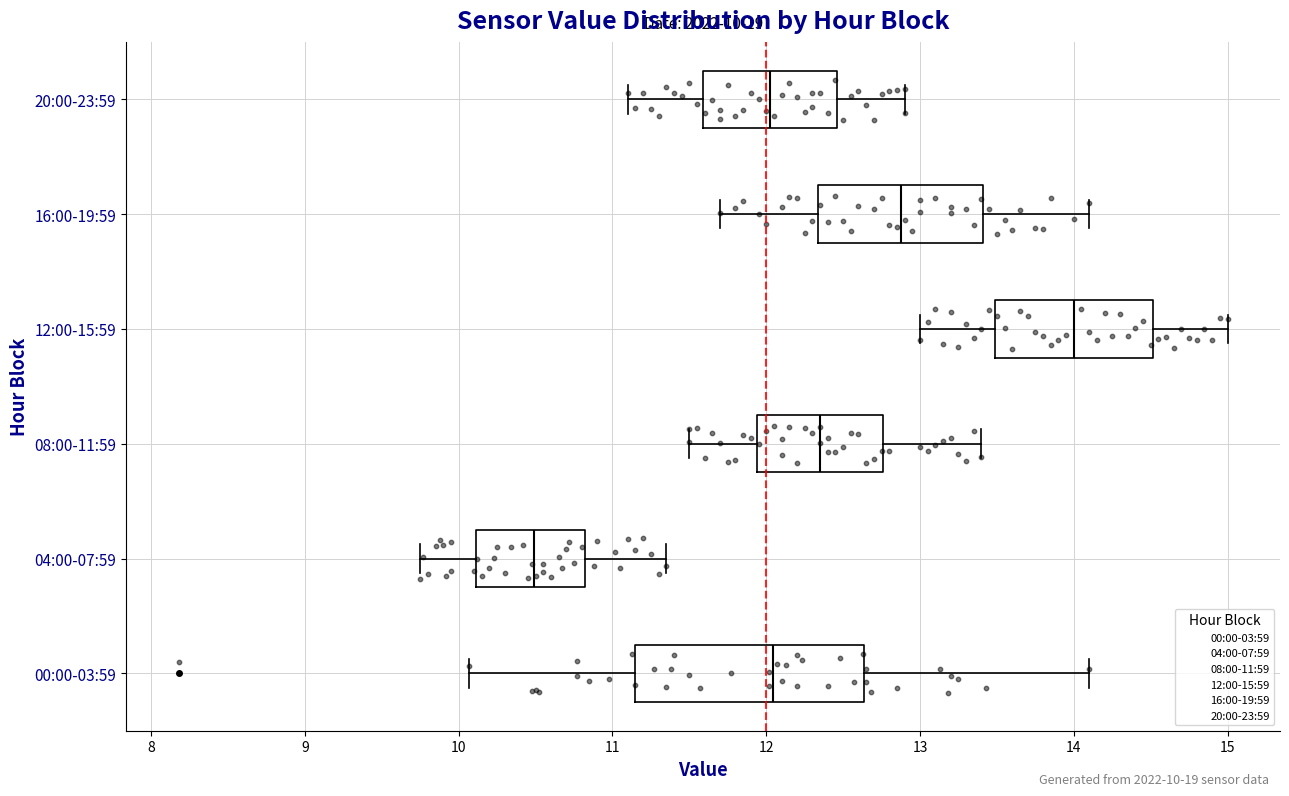

Which box is the widest, from its left edge to its right edge?

00:00-03:59